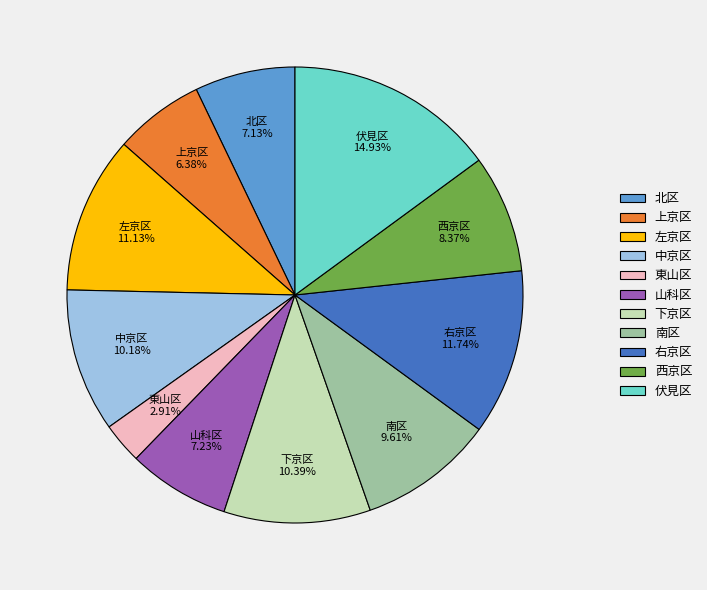

Count the number of slices in the pie.

11